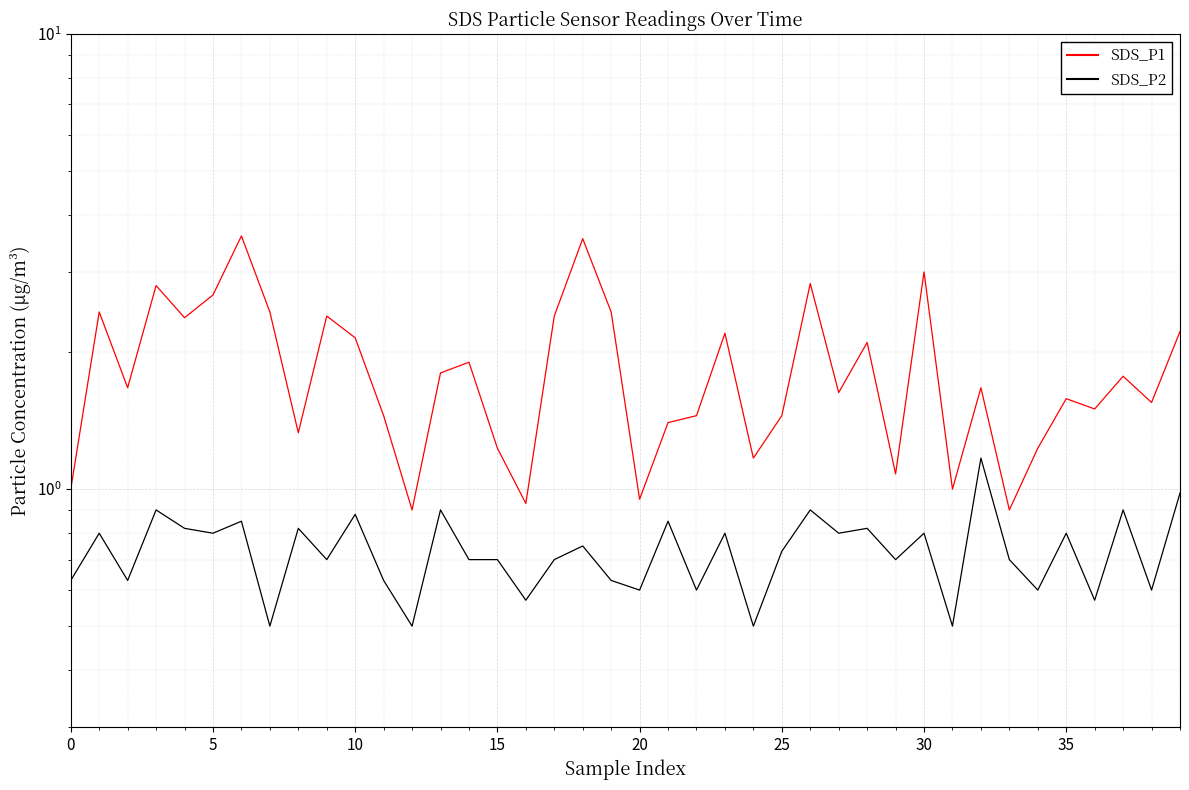

Where is SDS_P1 nearest to the value 2?

14